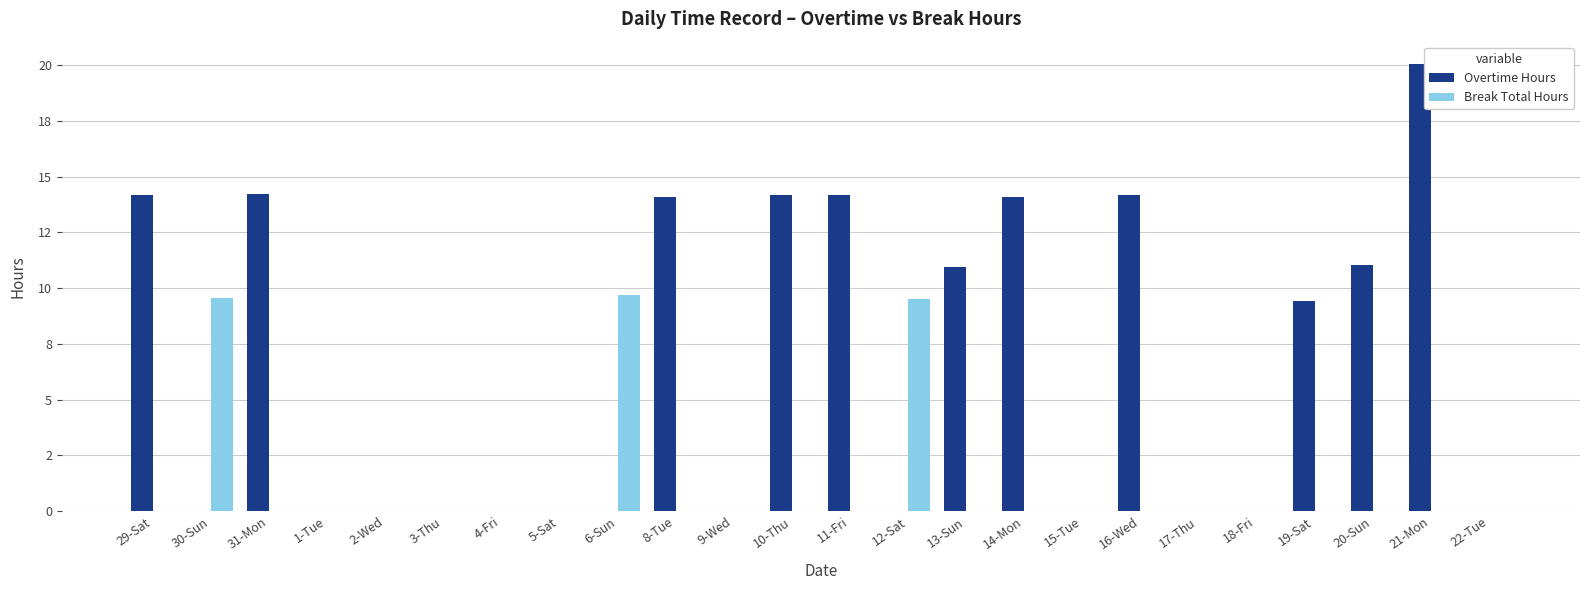

What are all the series names shown in the legend?

Overtime Hours, Break Total Hours